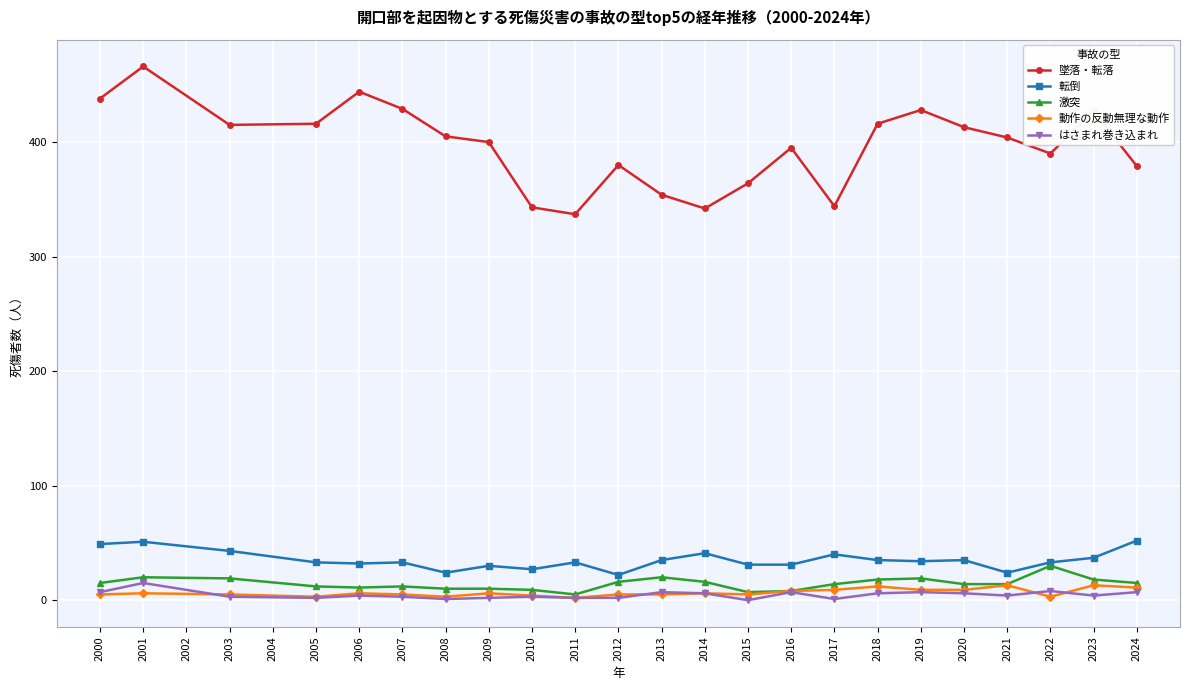

What is the highest value of the 転倒 series?

52